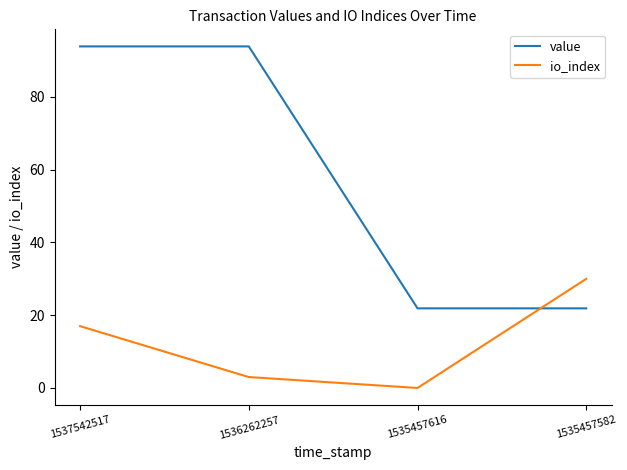

What is the difference between the maximum and second lowest values in the io_index series?

27.0